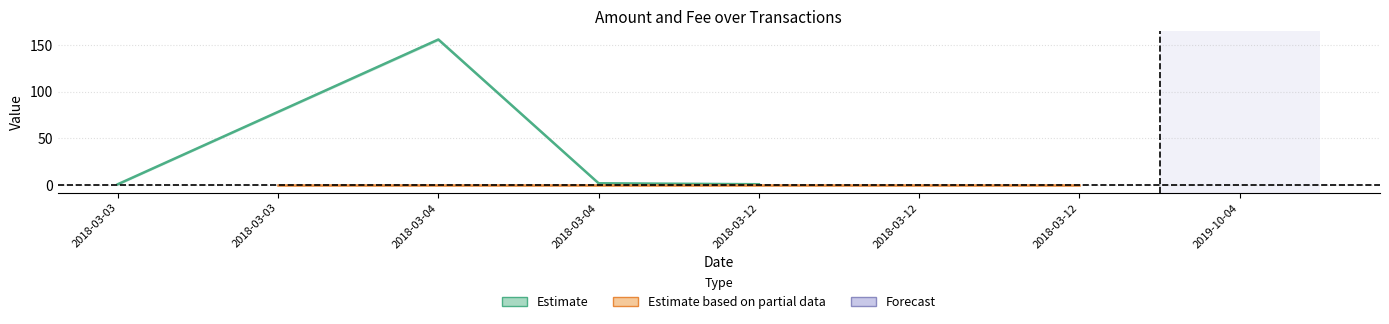

What is the sum of the Fee values at 2018-03-04 00:39:34 and 2018-03-12 03:33:27?

3.0